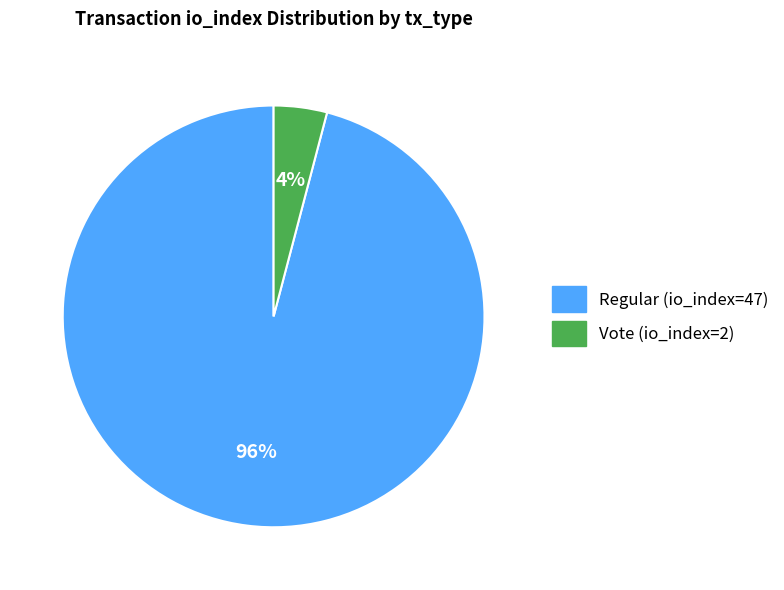

What percentage is the Vote (io_index=2) slice, to the nearest percent?

4%